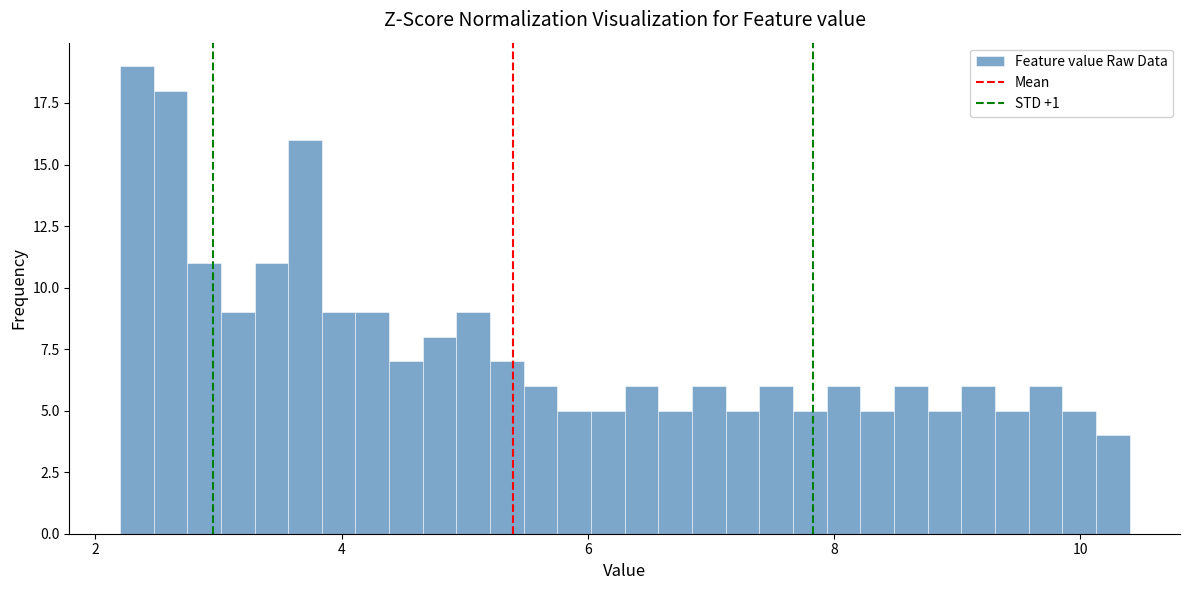

Read against the x-axis, roughly where is the centre of the tallest bar?

2.4